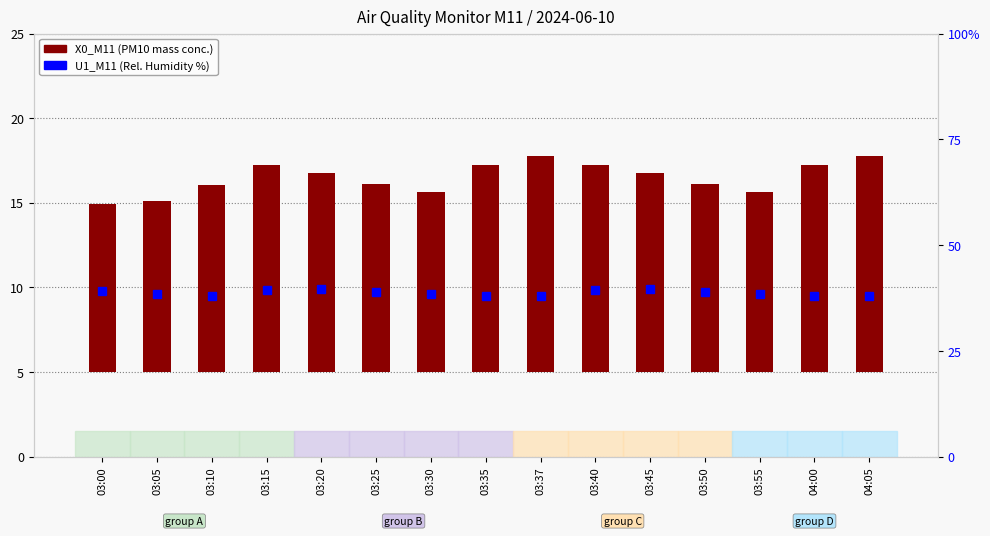

At which category is the sum across all series the highest?

03:15